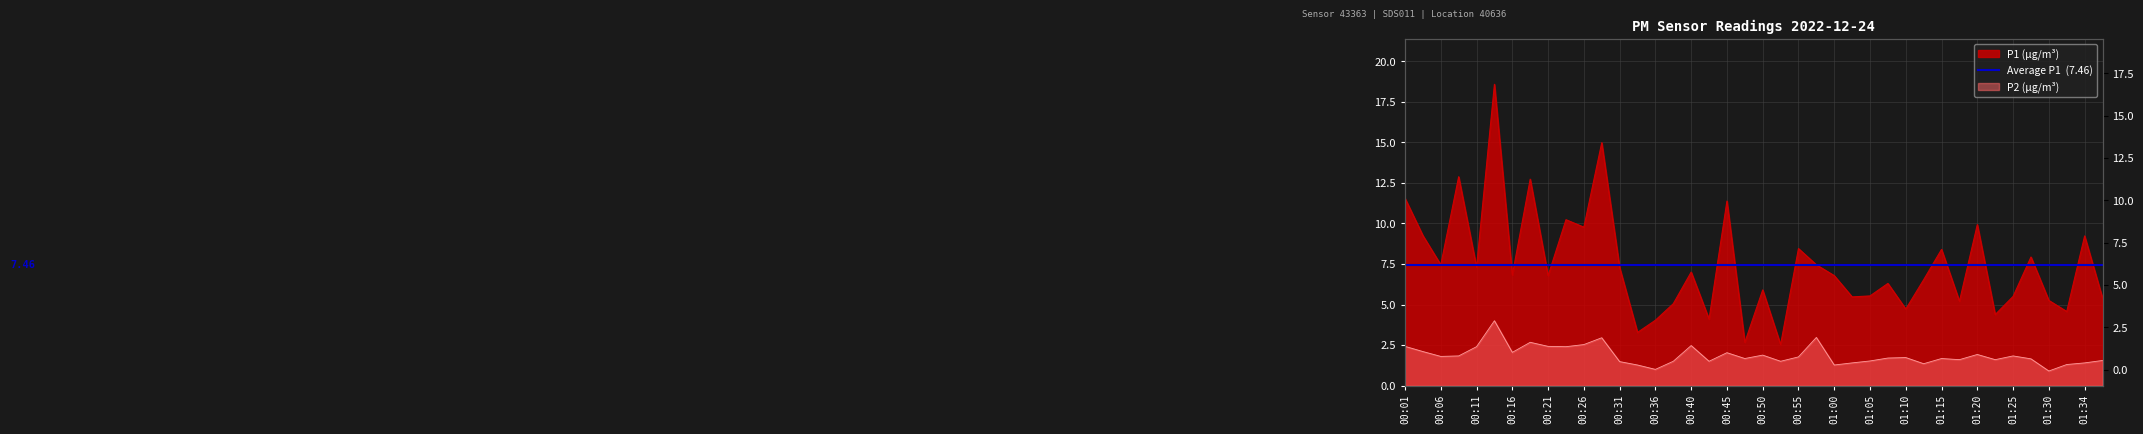

Rank the series by their maximum value, from highest to lowest.

P1, P2